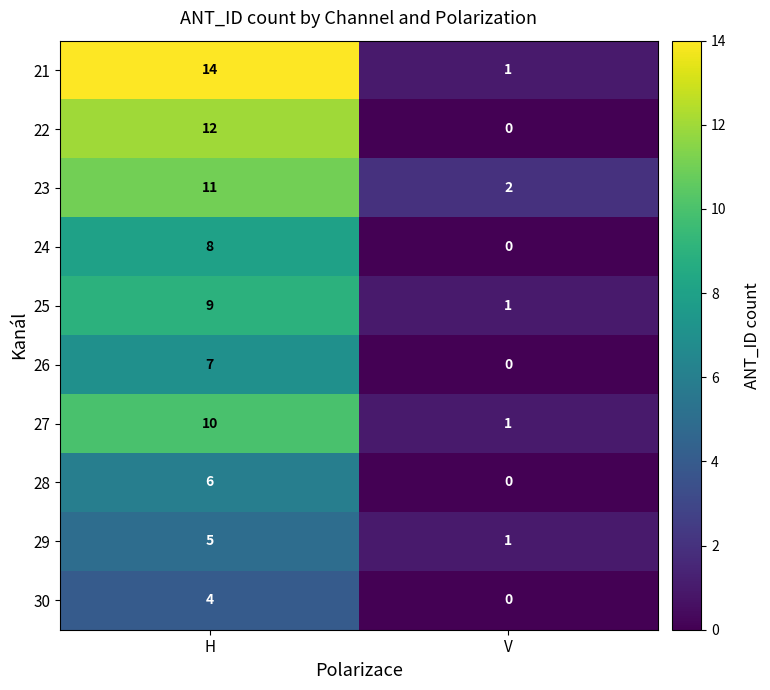

Read the 26 value at H.

7